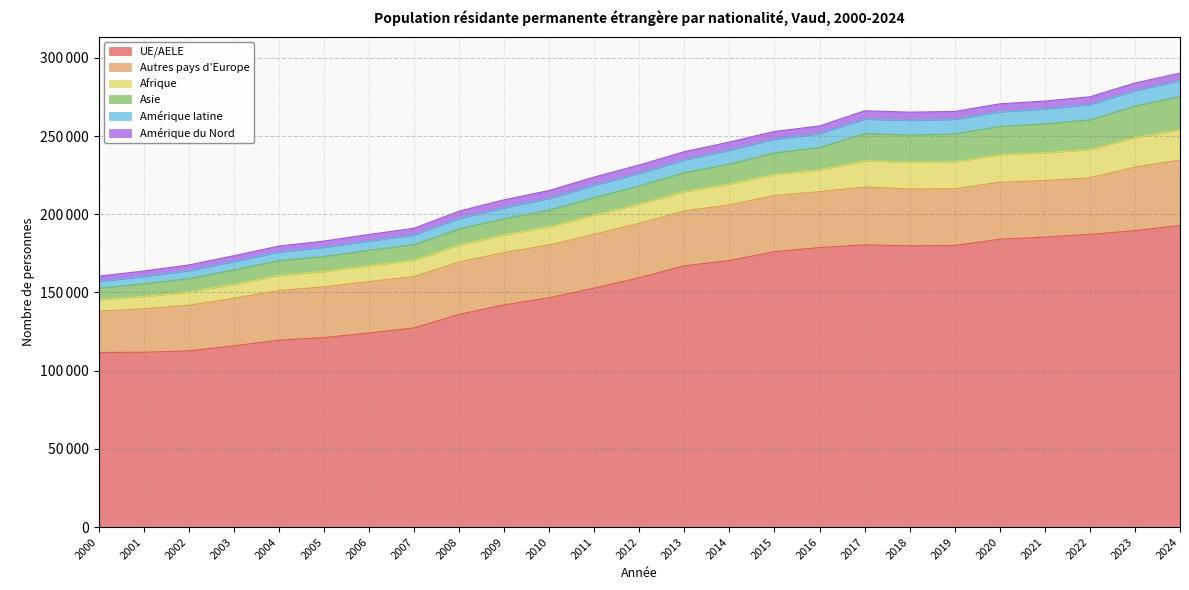

At which label is Afrique closest to 13446?

2015